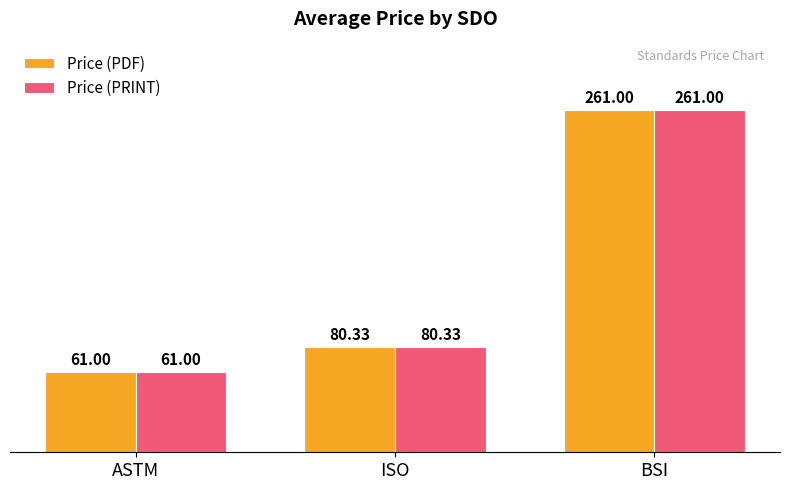

Where is Price (PDF) nearest to the value 161?

ISO